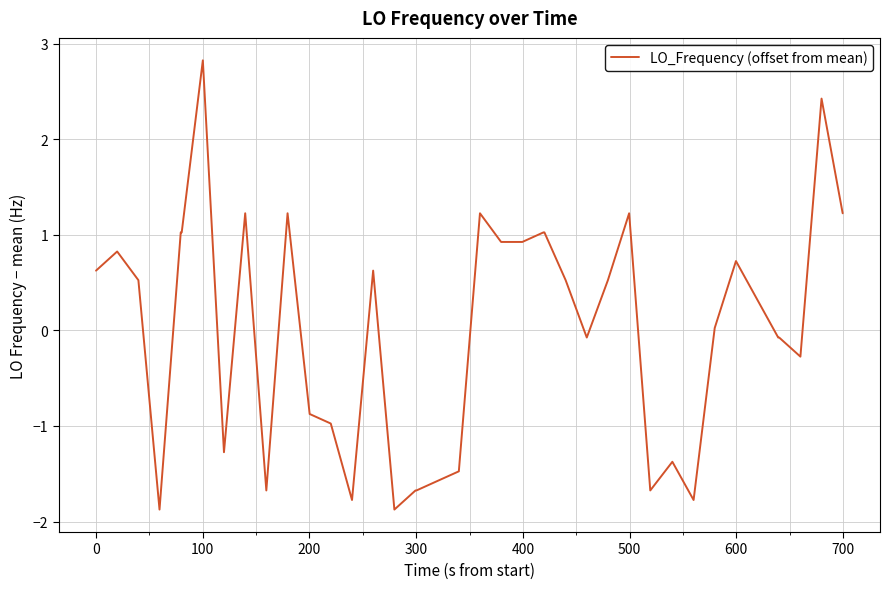

What is the maximum value shown in the chart?

2.8